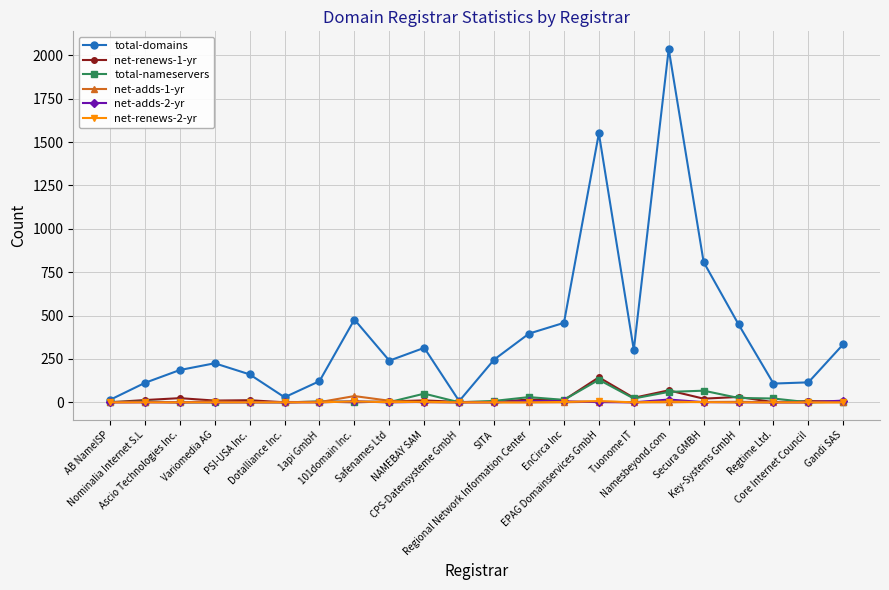

True or false: net-renews-1-yr has more than 1 points higher than both neighbors.

True